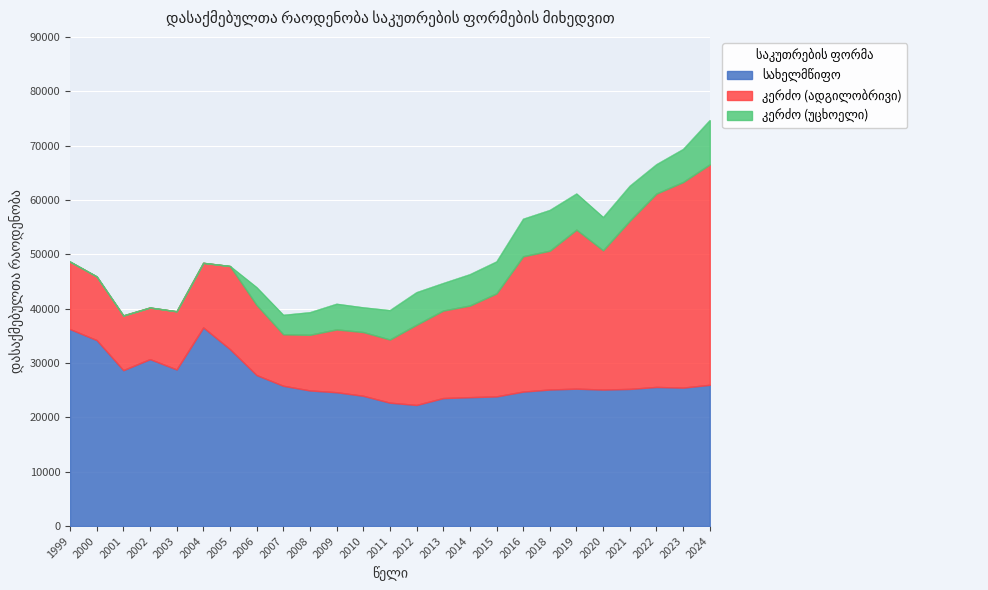

At which category does კერძო (ადგილობრივი) reach its first local peak?

2005